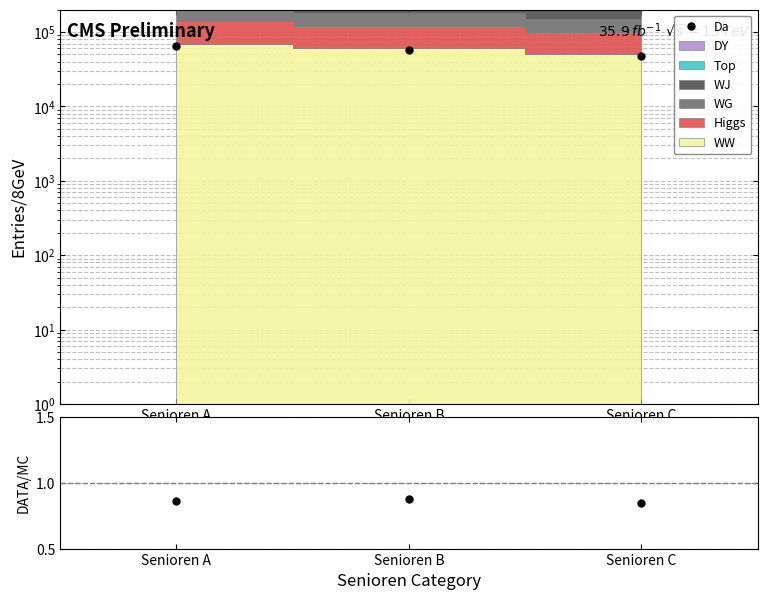

Reading left to right, what are all the values shown in this chart?

Da: 65000.0	57000.0	48000.0
DATA/MC: 0.9	0.9	0.8